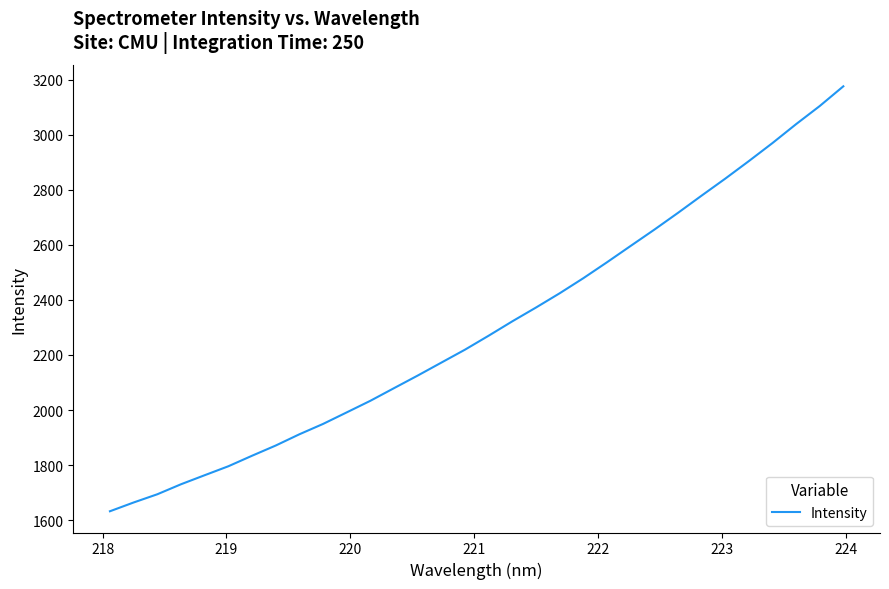

What is the minimum value shown in the chart?

1632.6